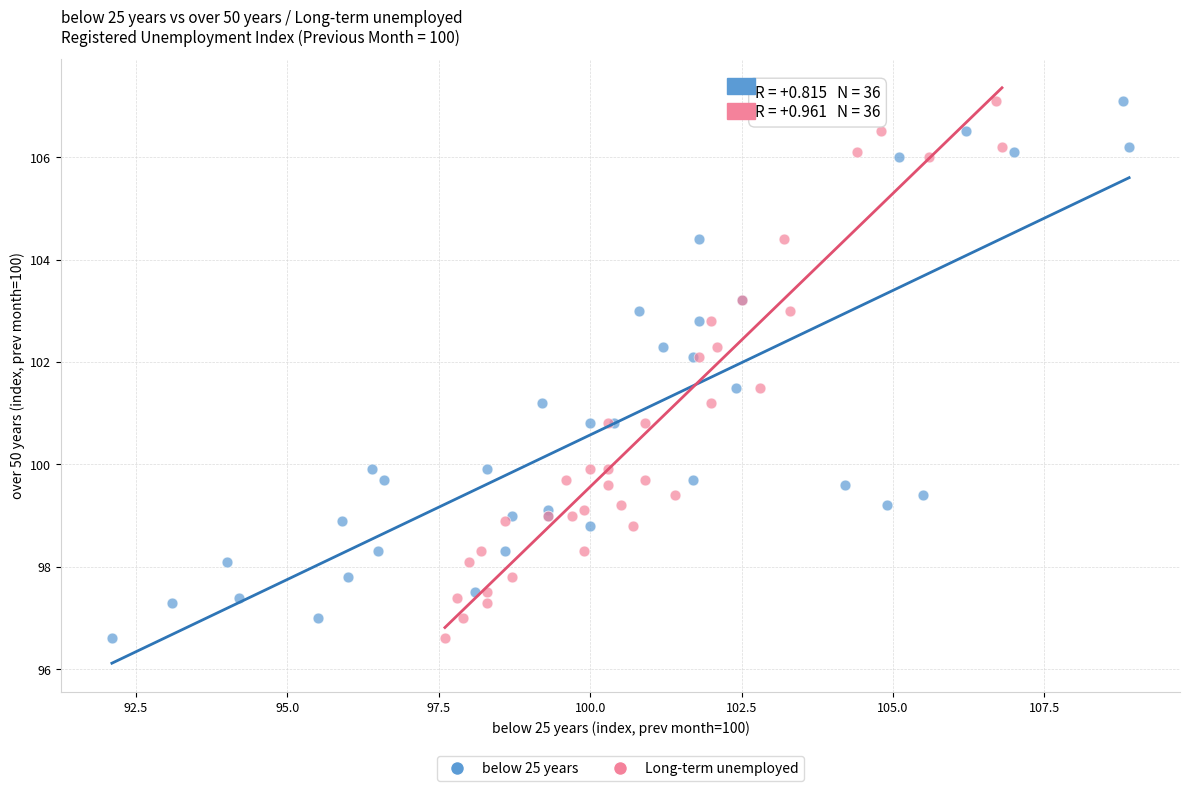

What are all the series names shown in the legend?

below 25 years, Long-term unemployed